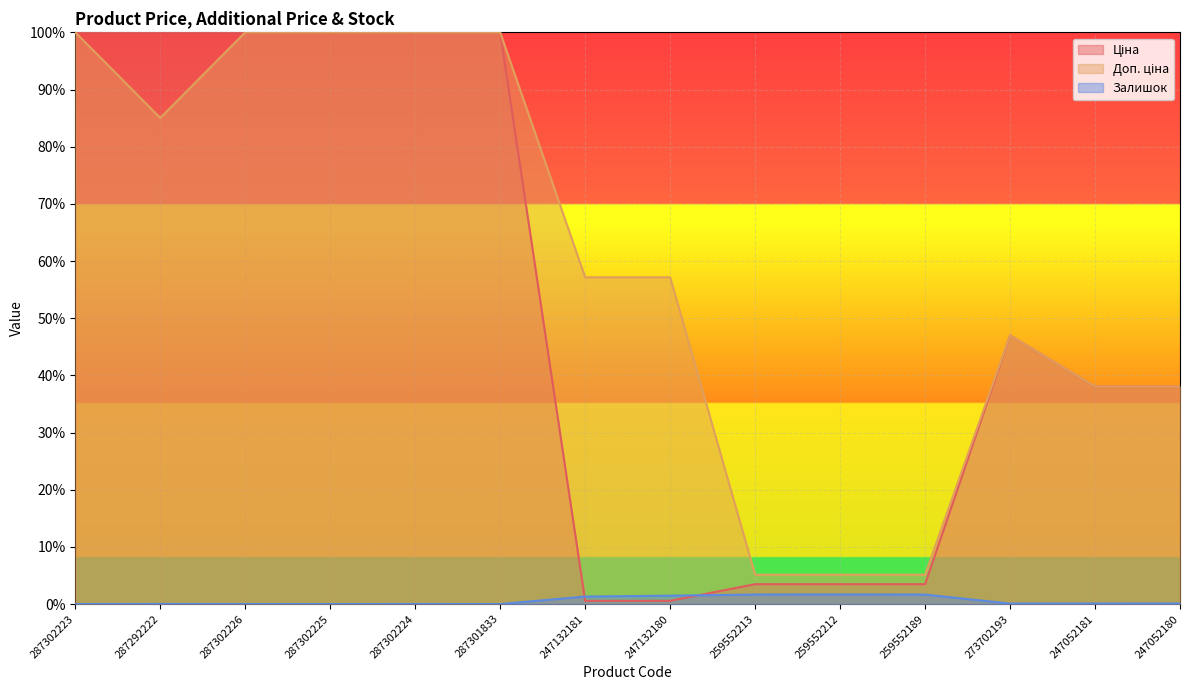

True or false: Доп. ціна and Залишок intersect in this chart.

False